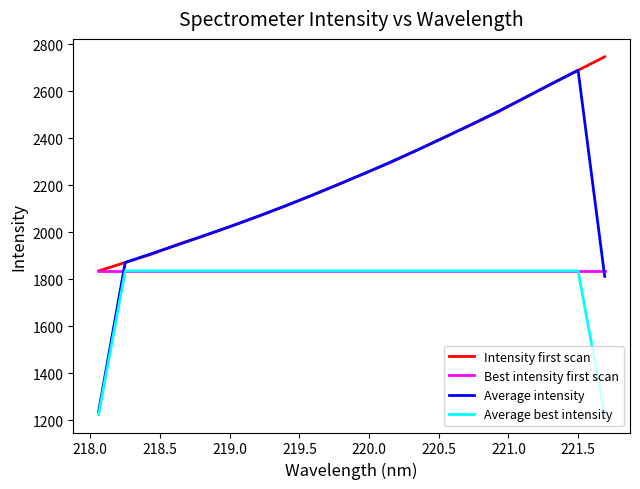

What is the minimum value shown in the chart?

1223.0